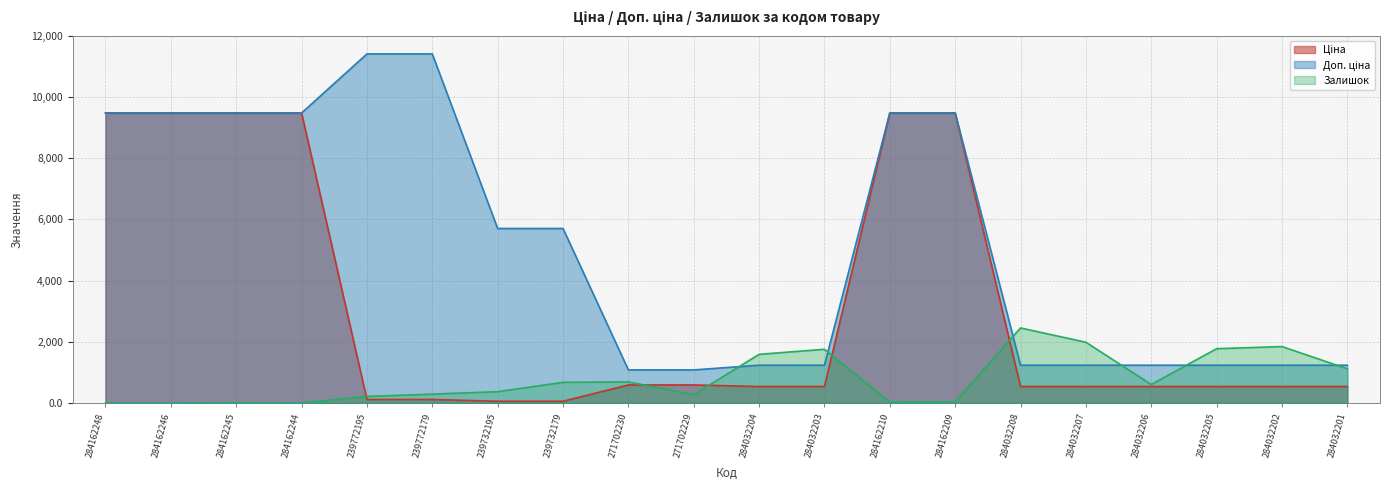

What is the label of the 13th point from the left?

284162210